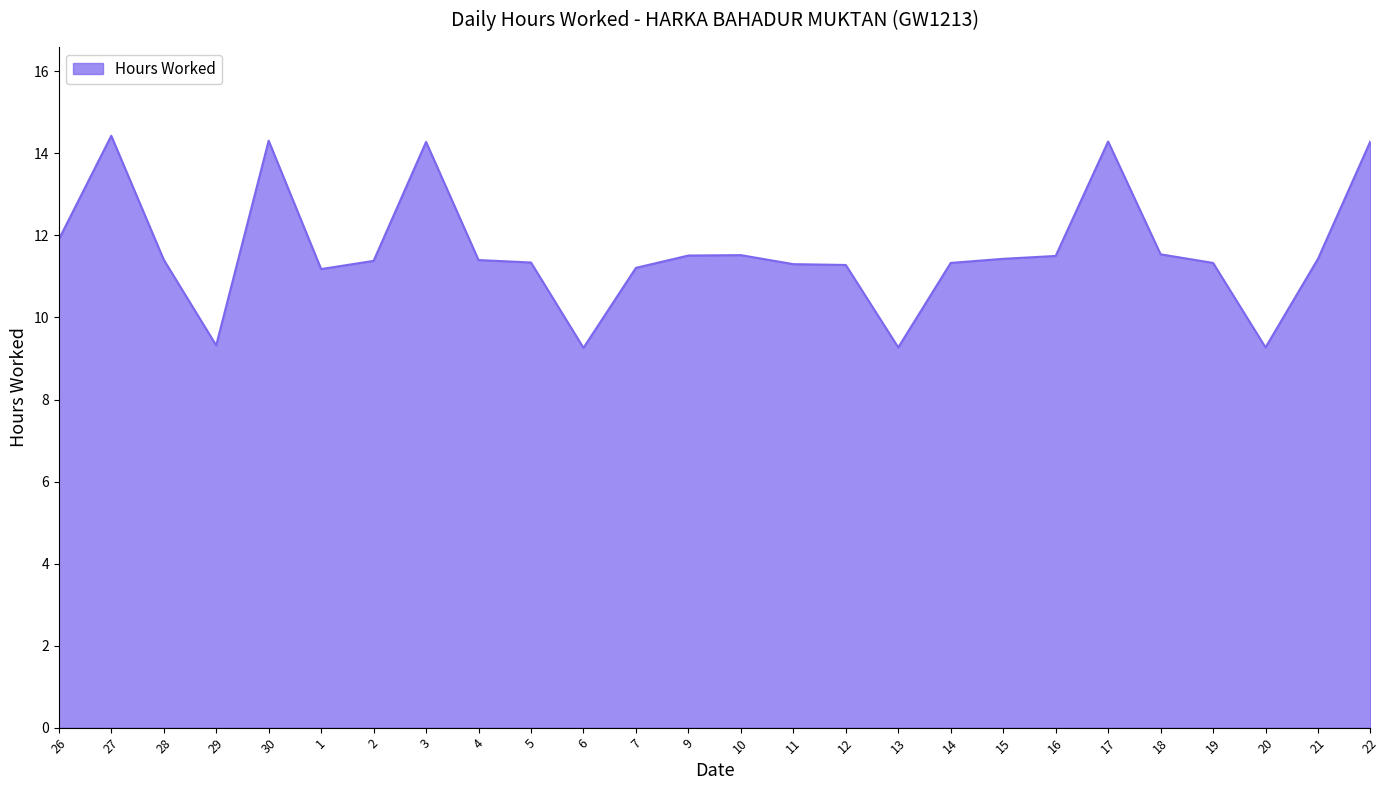

What is the minimum value shown in the chart?

9.3